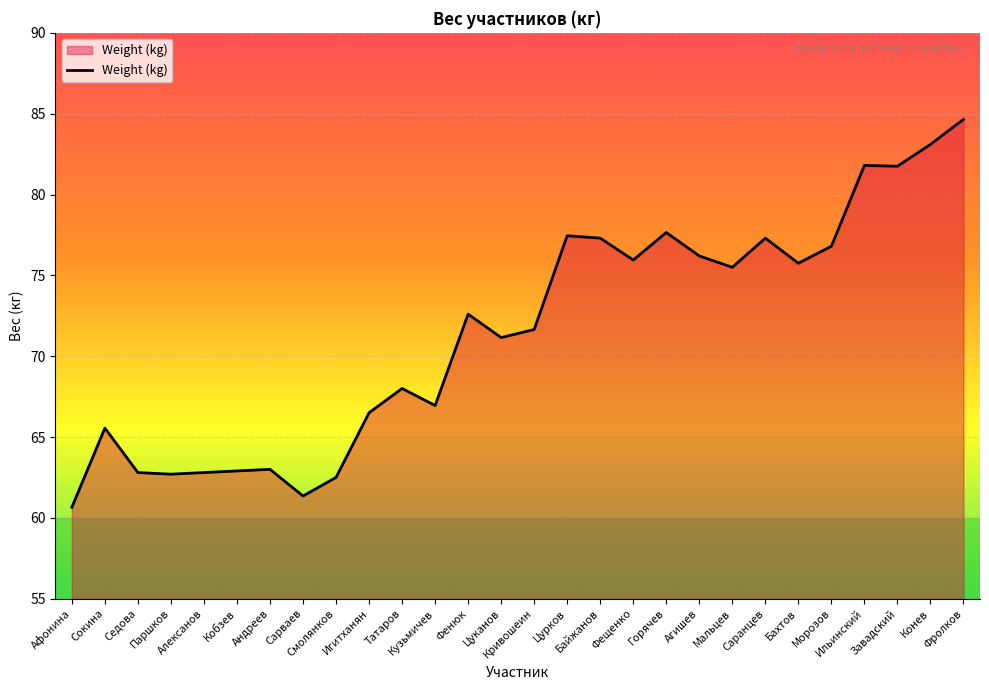

Approximately how many times larger is the value at Завадский compared to Ильинский?

1.0